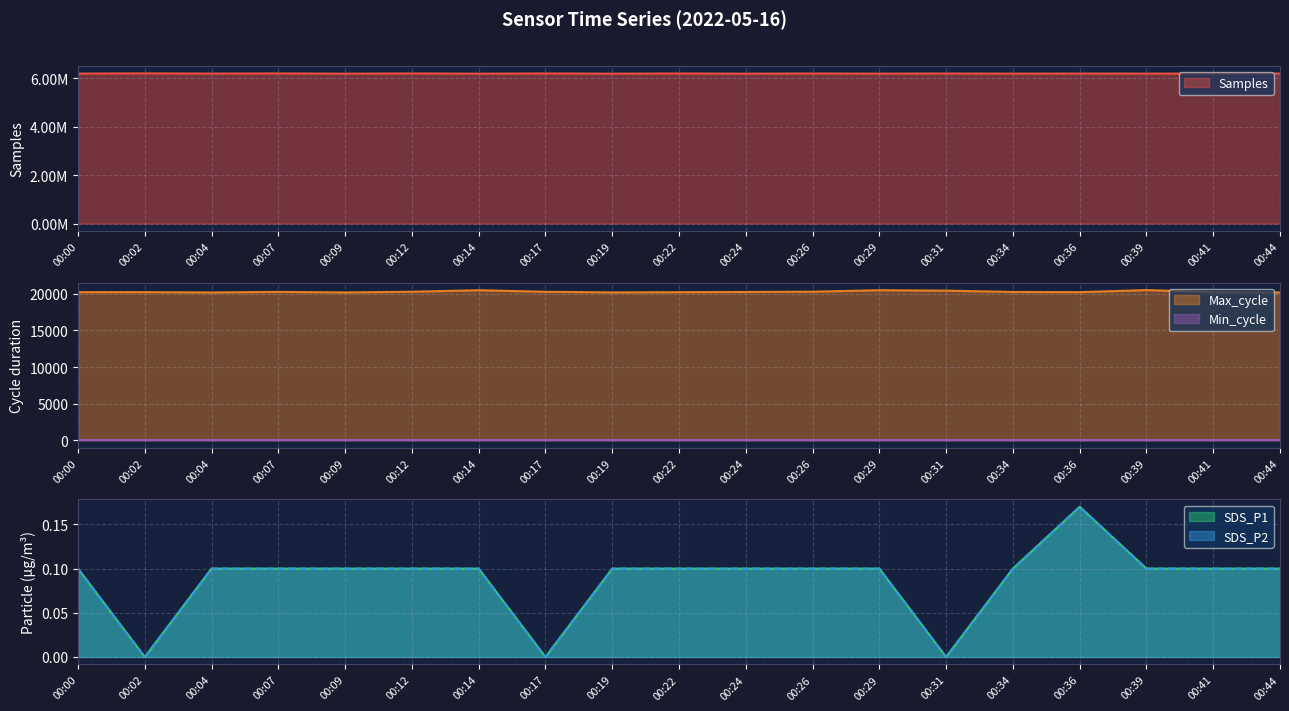

At which label does SDS_P2 reach its peak?

00:36